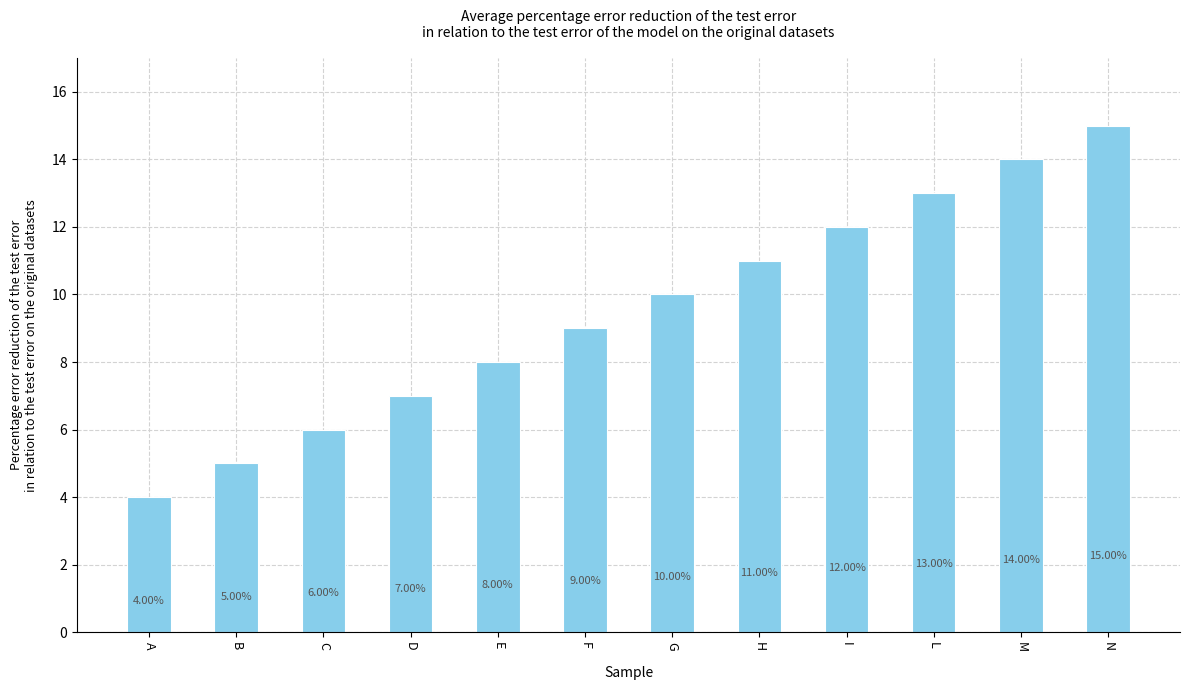

What is the change in value from B to I?

+7